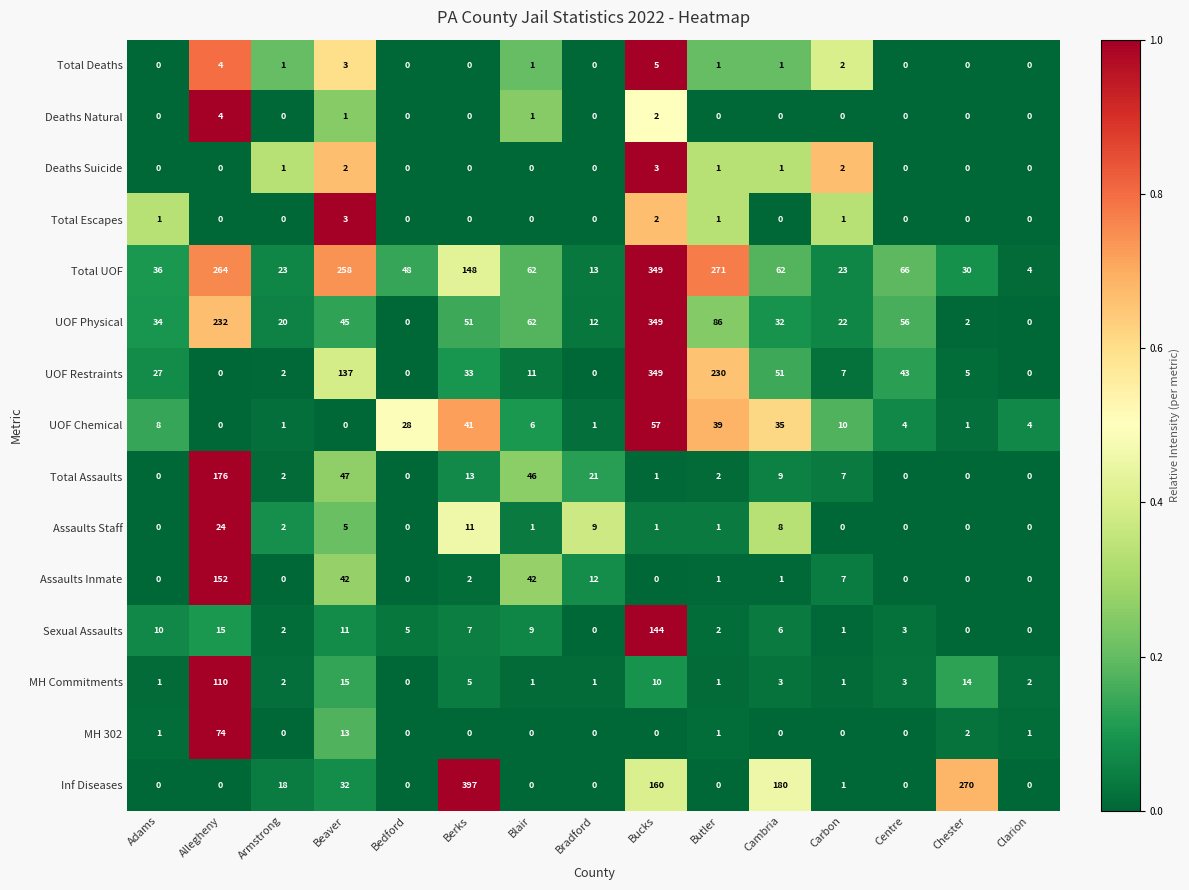

What is the difference between the maximum and minimum values in the Total Deaths series?

5